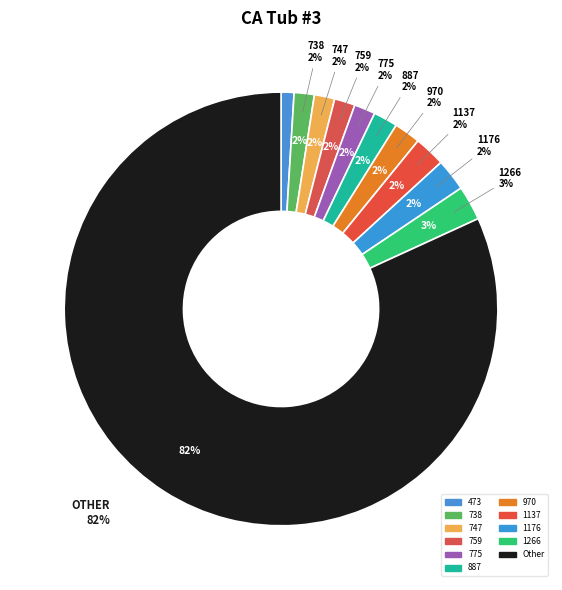

To the nearest percent, what is the average slice percentage?

9%